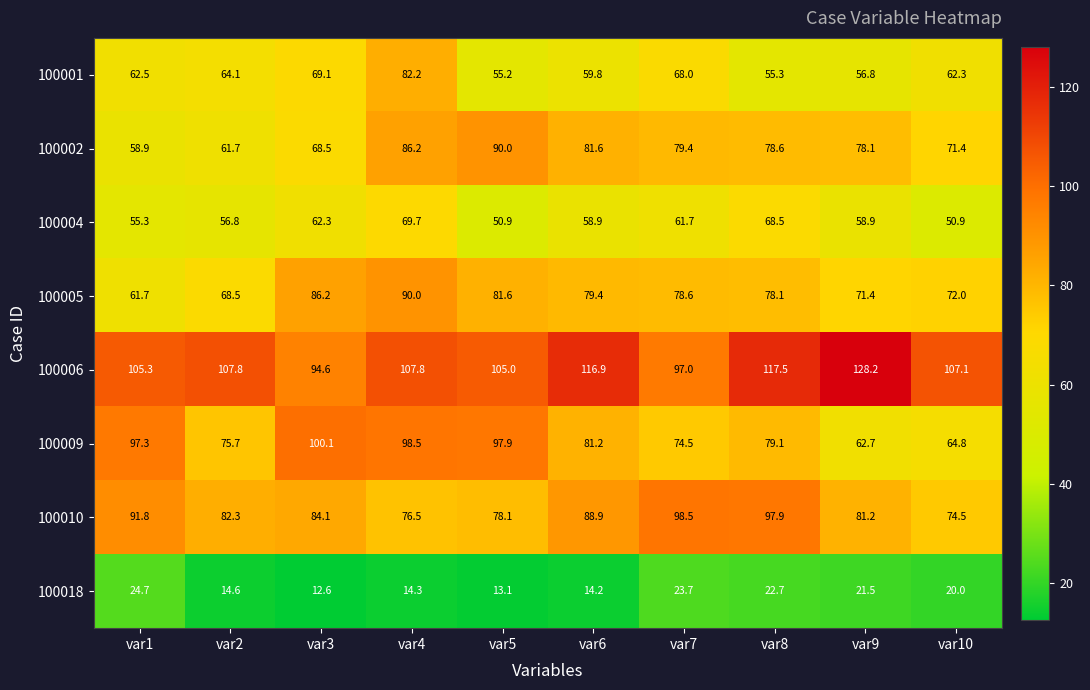

At which category is the sum across all series the highest?

var4